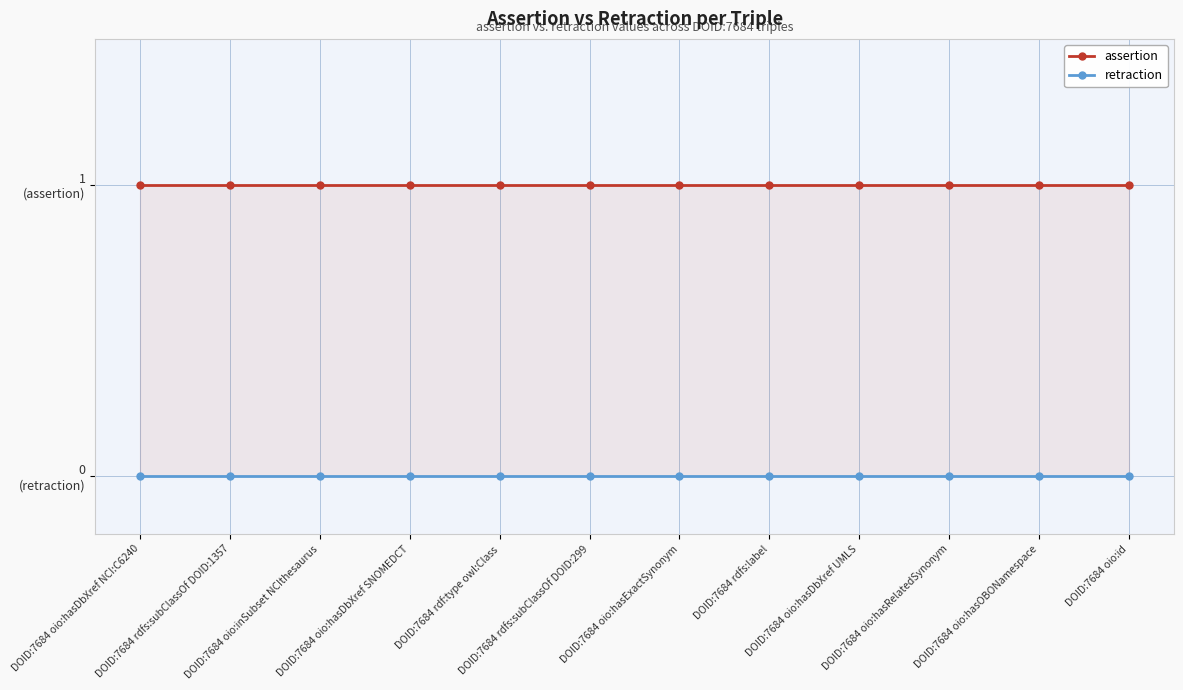

Rank the series at DOID:7684 oio:hasDbXref UMLS from lowest to highest value.

retraction, assertion